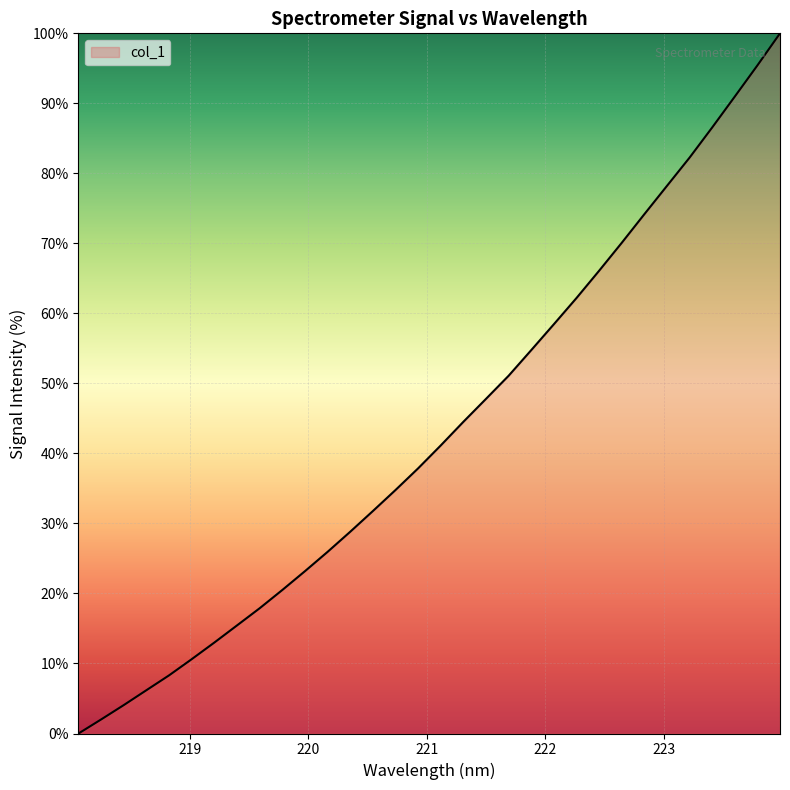

What is the greatest value displayed?

100.0